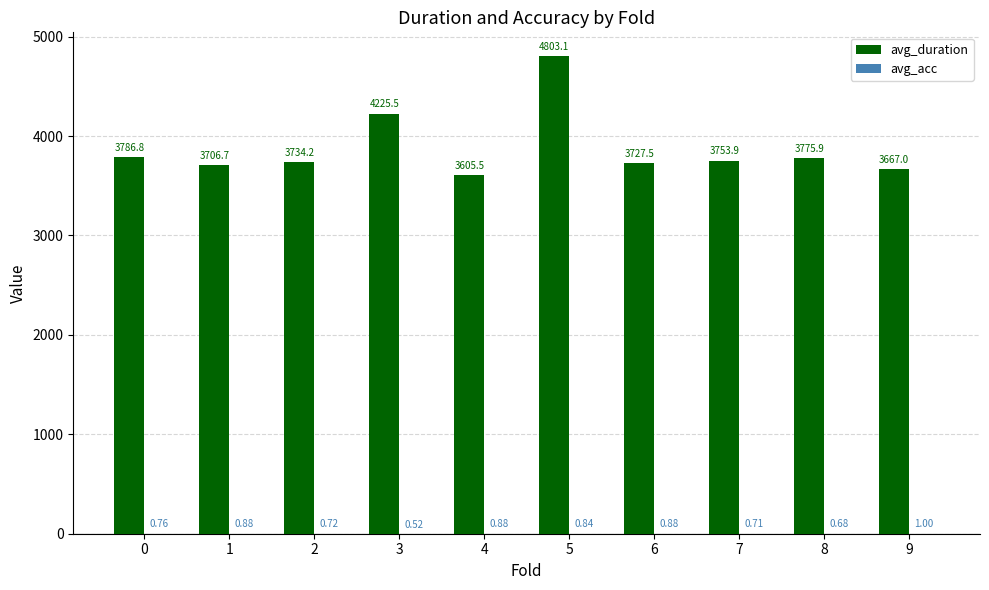

Between 4 and 7, which series saw the biggest shift?

avg_duration